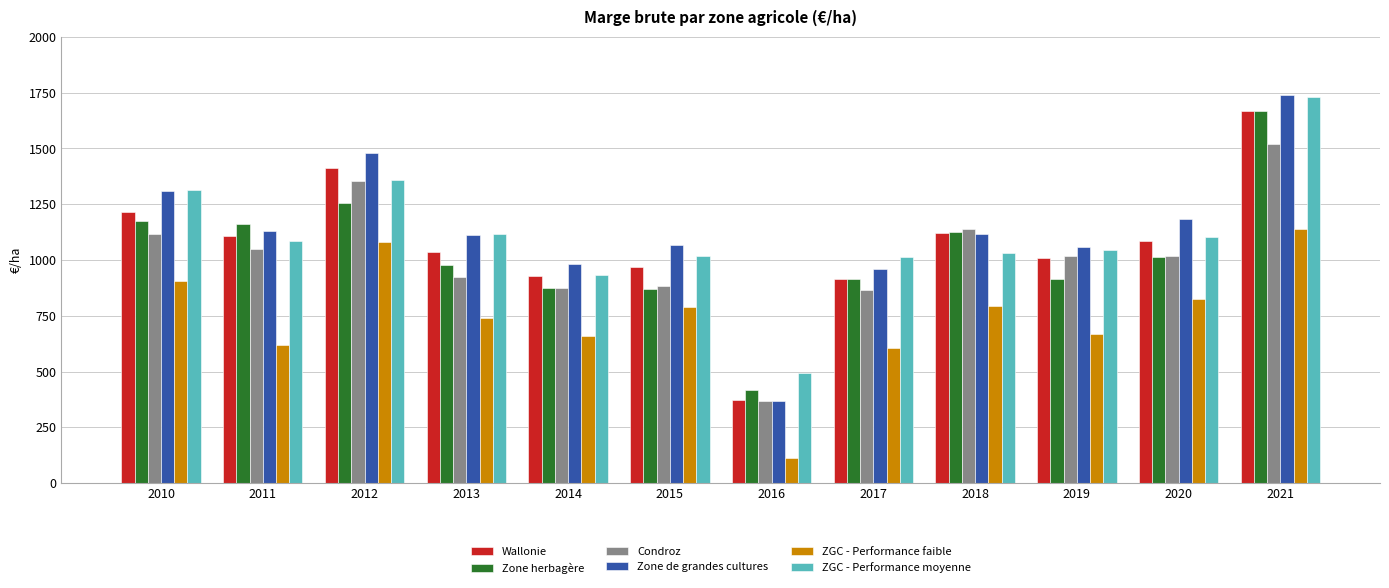

At which category is the sum across all series the highest?

2021